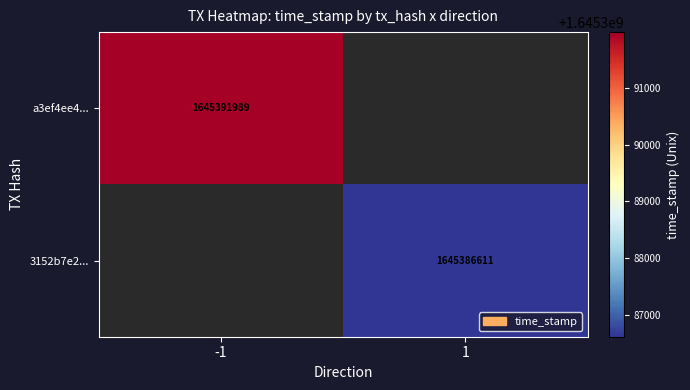

The a3ef4ee4... series shows 1645391989 at -1. True or false?

True